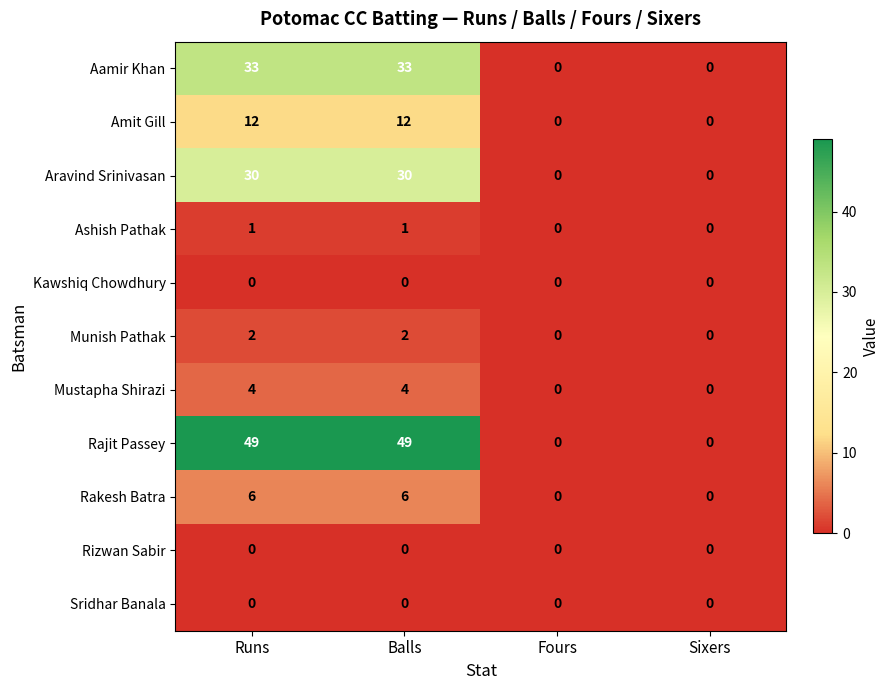

Count the number of categories in the chart.

4